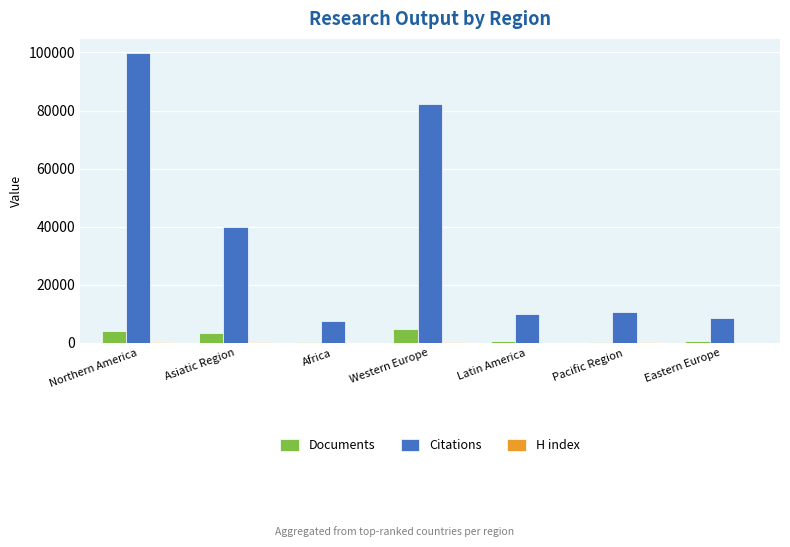

Which series has the largest total across all categories?

Citations